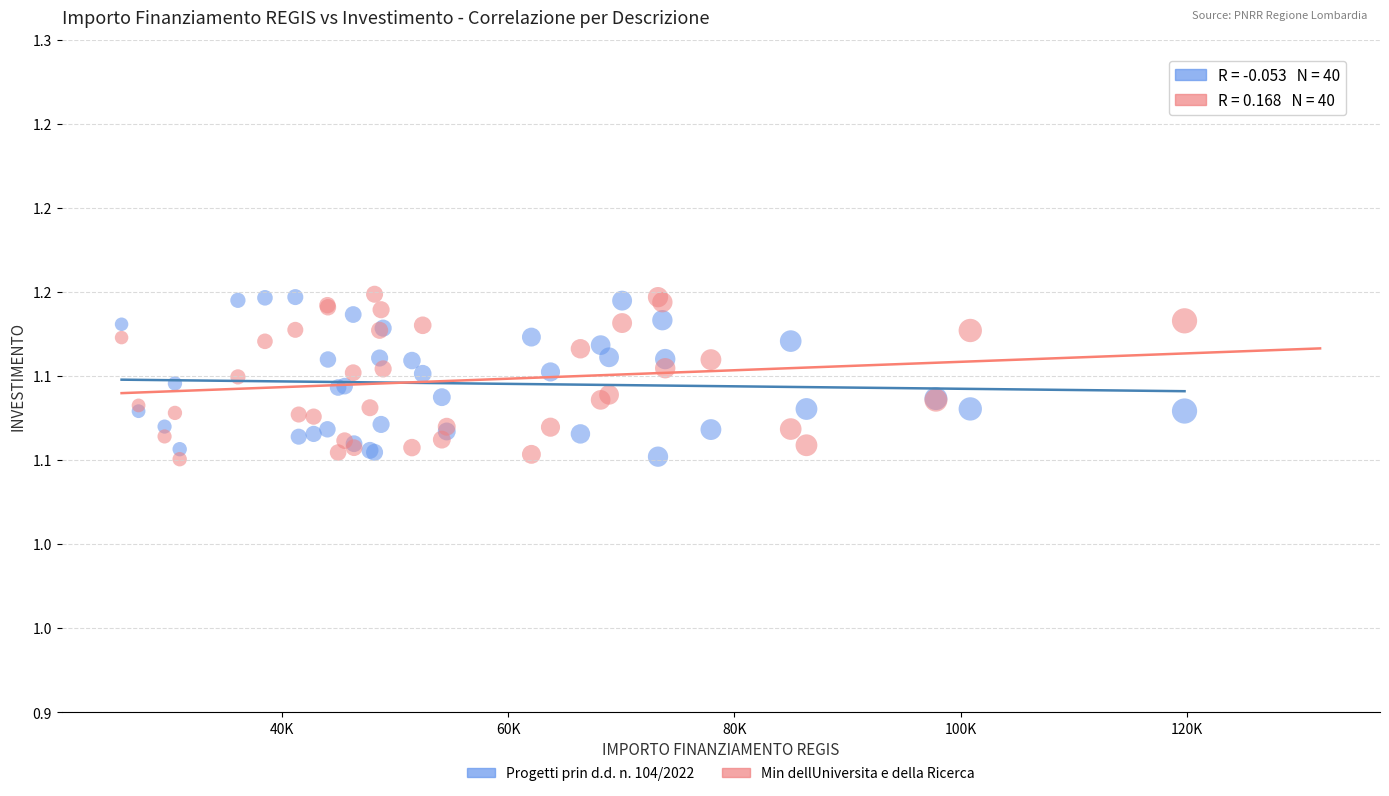

What are all the series names shown in the legend?

Progetti prin d.d. n. 104/2022, Min dellUniversita e della Ricerca